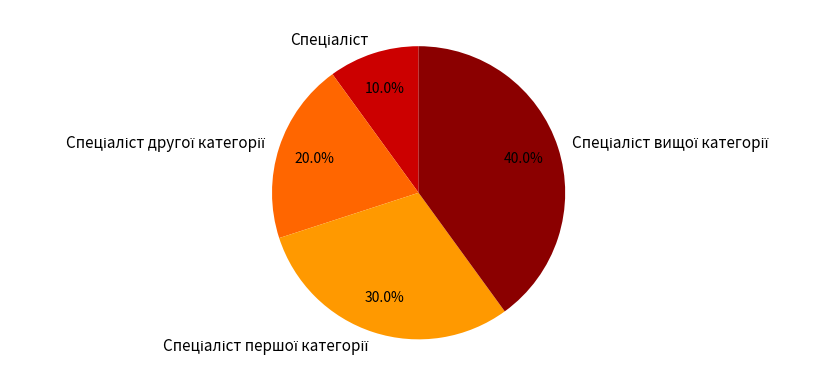

Is there a majority slice in this chart?

No